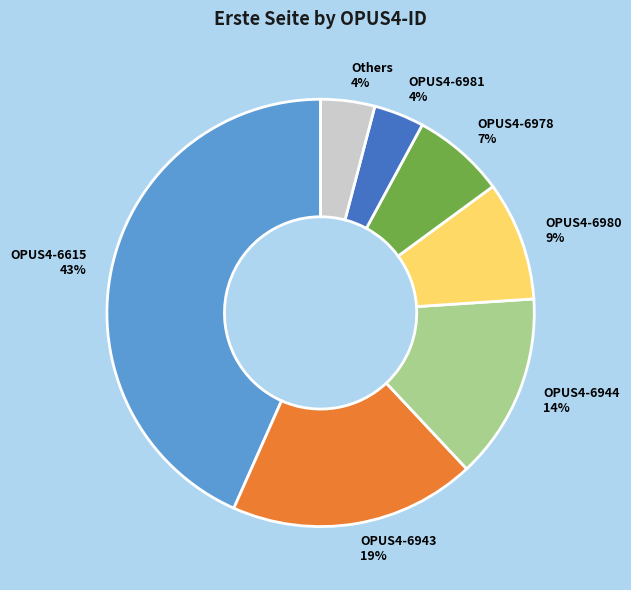

Count the number of slices in the pie.

7